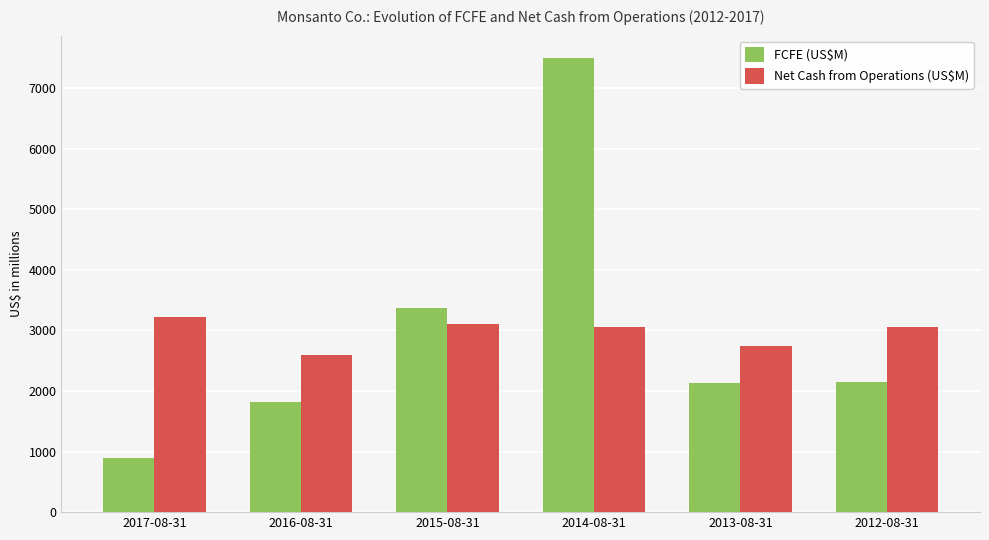

Which category has the highest value in the Net Cash from Operations (US$M) series?

2017-08-31